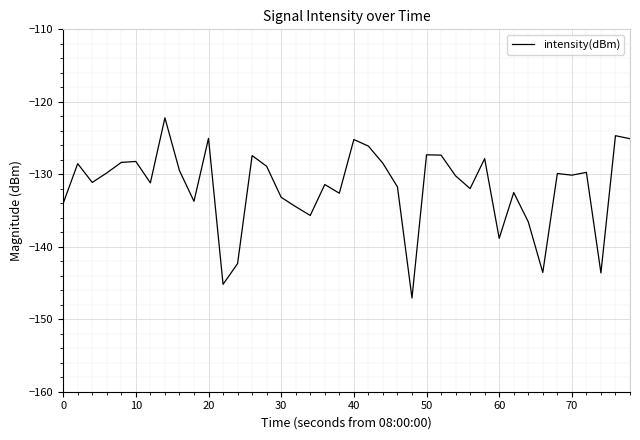

What is the difference between the maximum and minimum values?

24.9